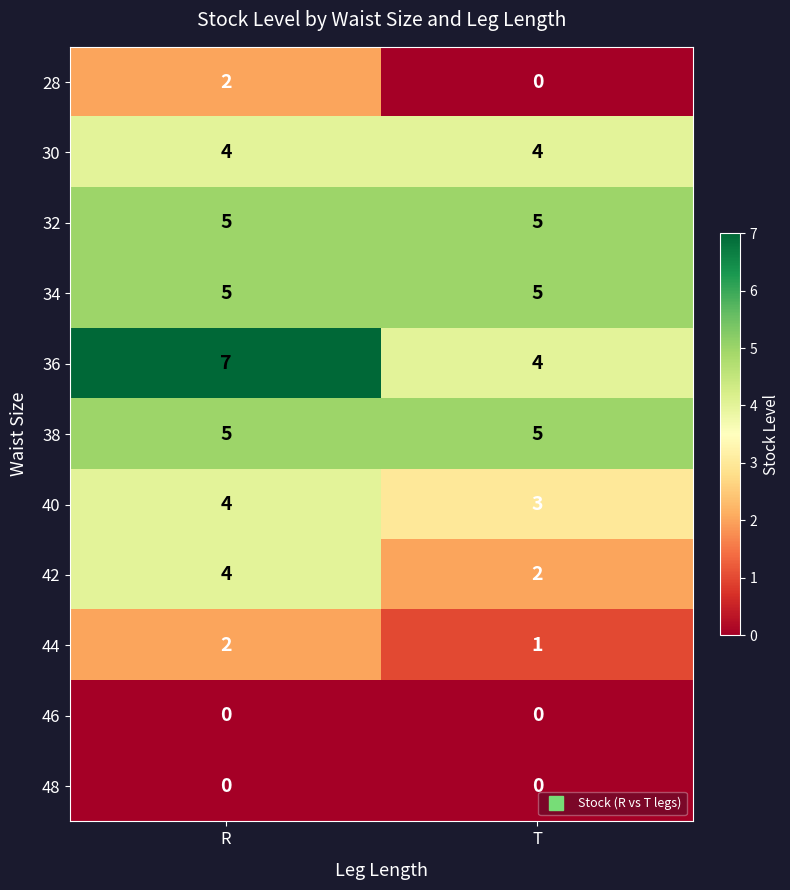

At which label does 28 reach its peak?

R